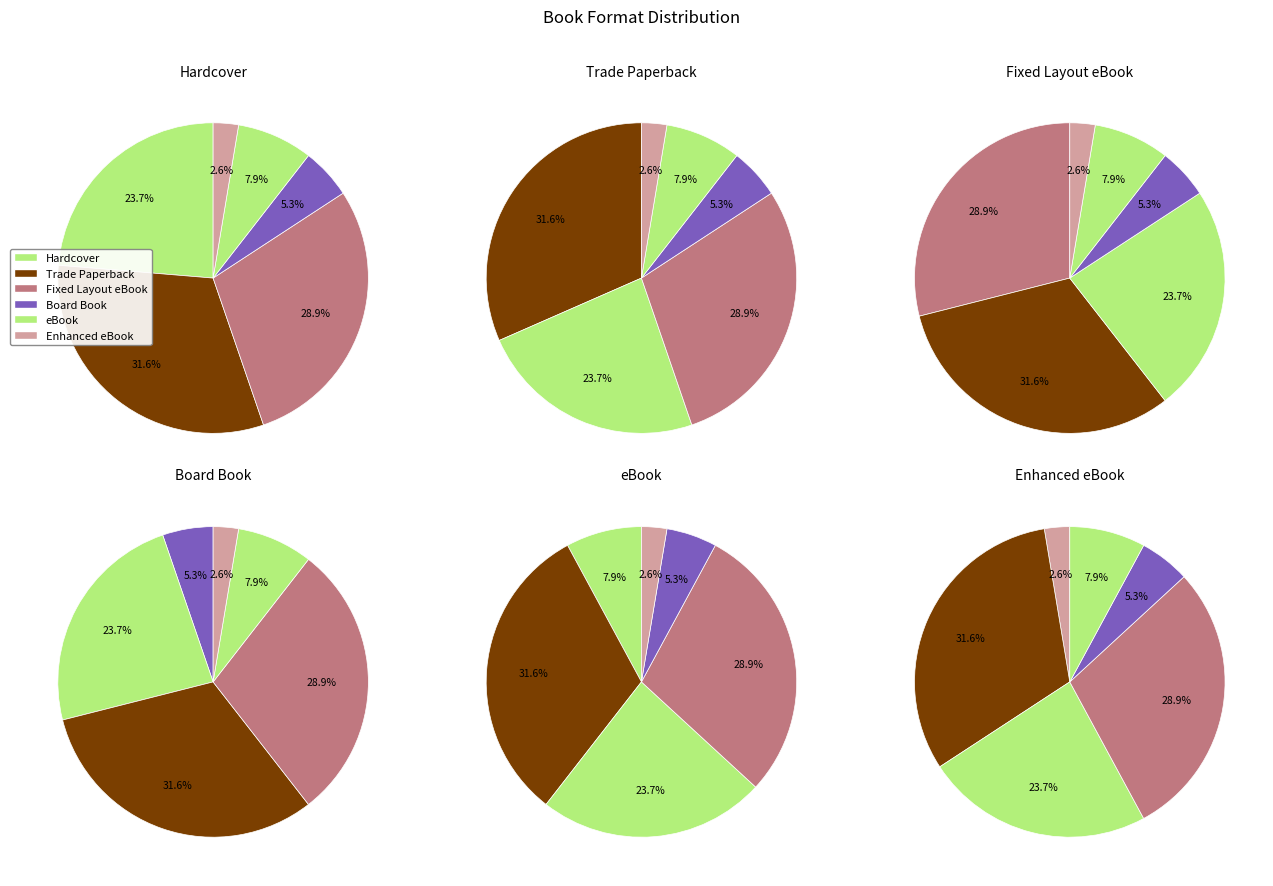

Approximately how many times larger is the value at eBook compared to Enhanced eBook?

3.0